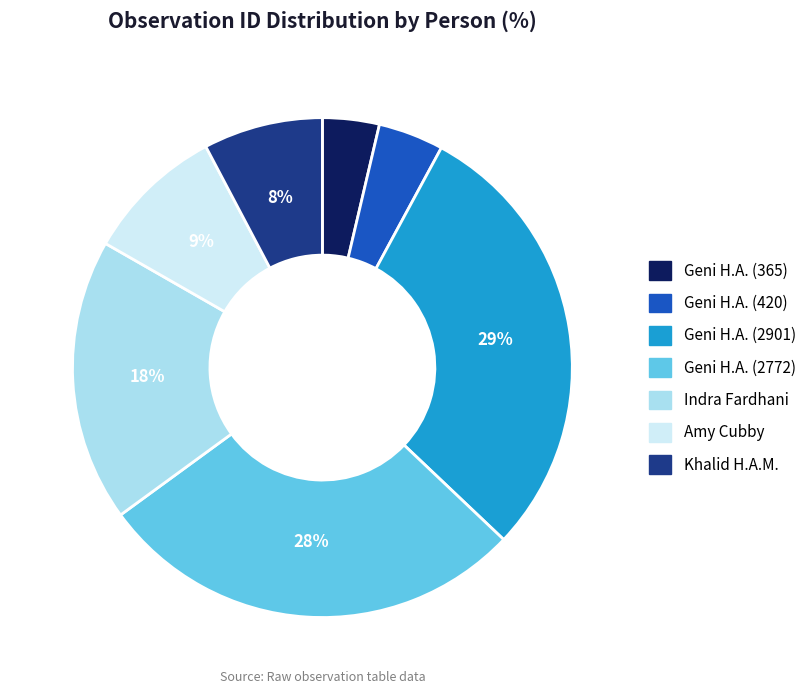

Does any single category account for the majority?

No